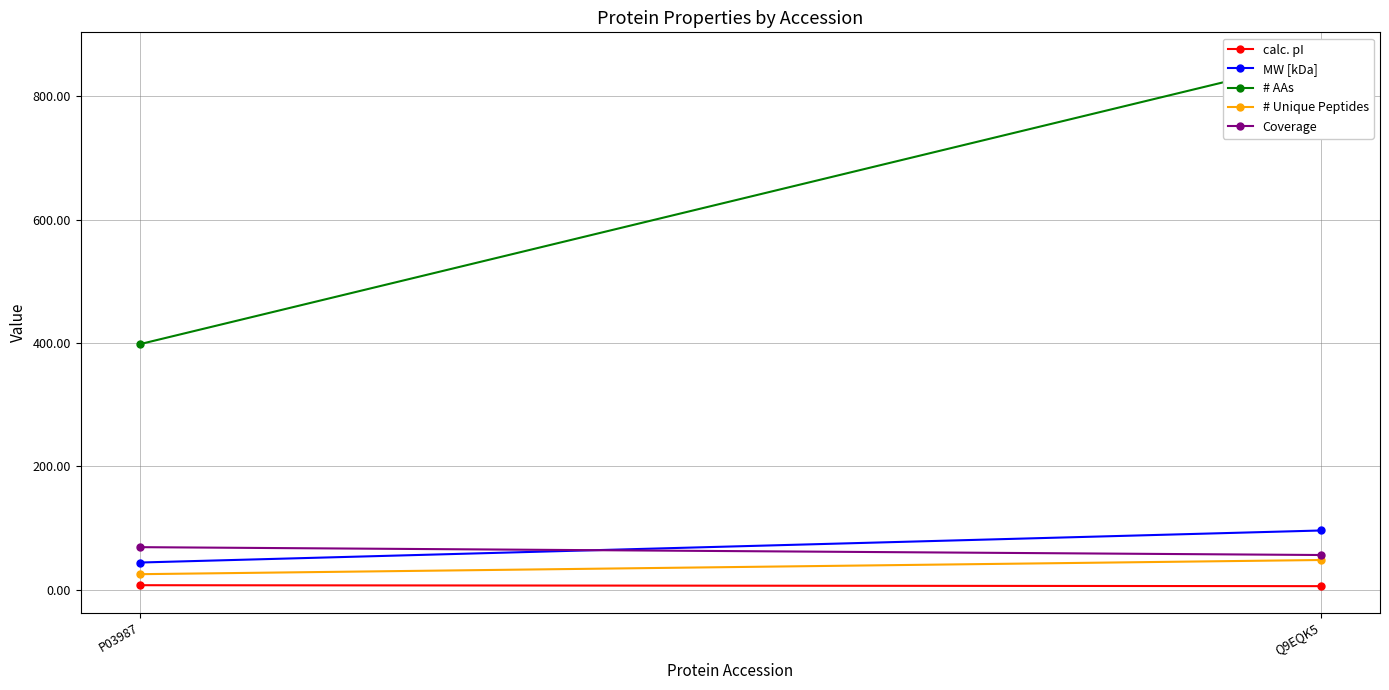

What is the label of the 1st point from the right?

Q9EQK5